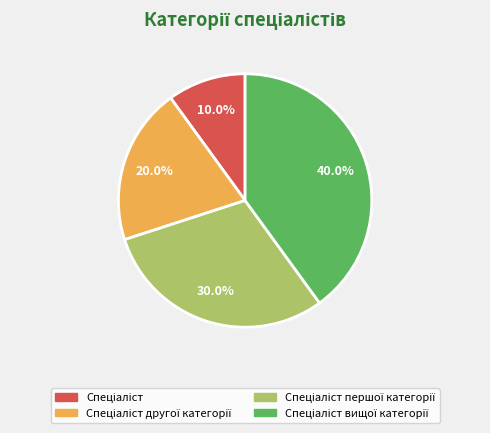

Does any single category account for the majority?

No